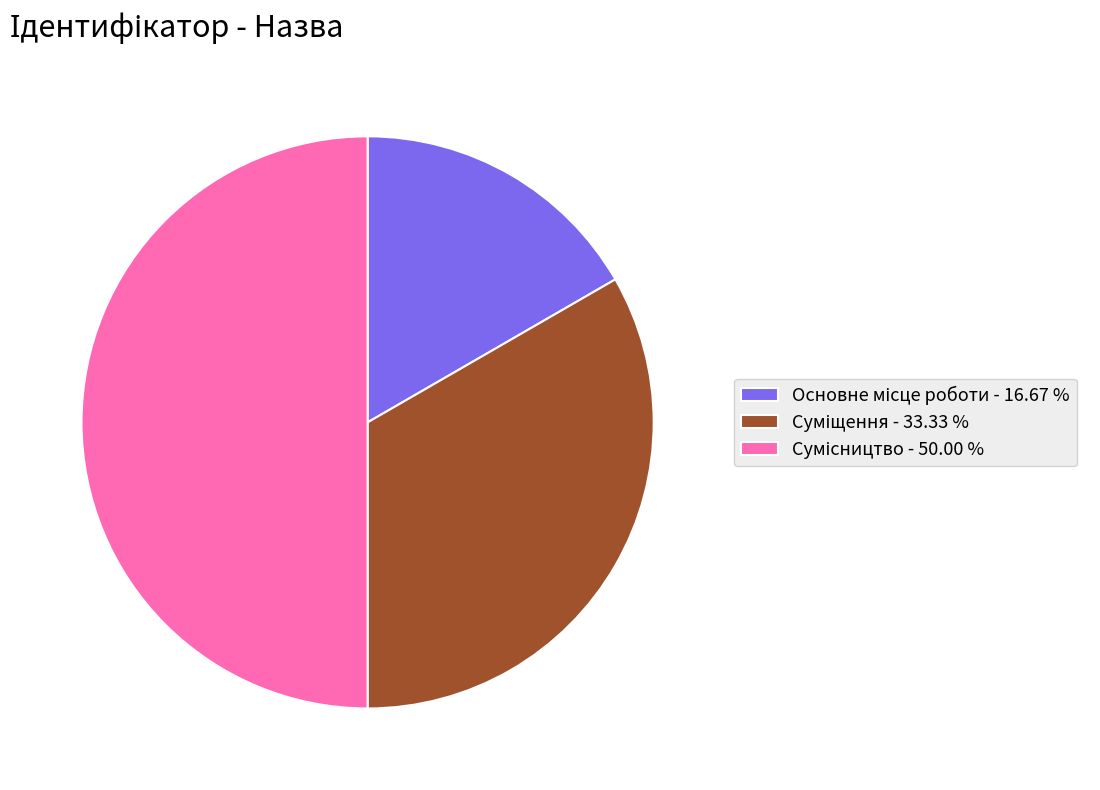

Does Суміщення represent more than half of the total?

No